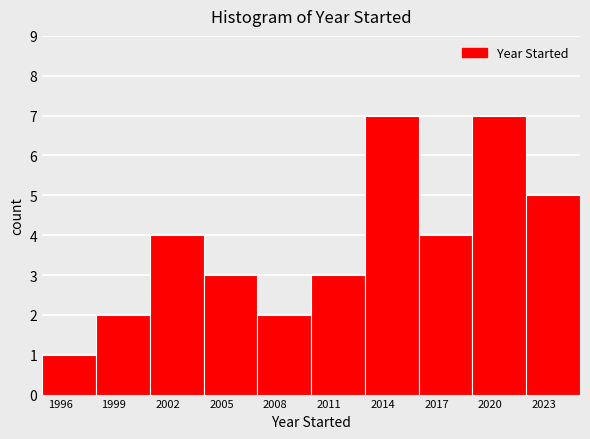

What is the height of the bar covering 2013 to 2016 on the x-axis? The values are not printed on the chart, so give them approximately, as read against the axis.

7